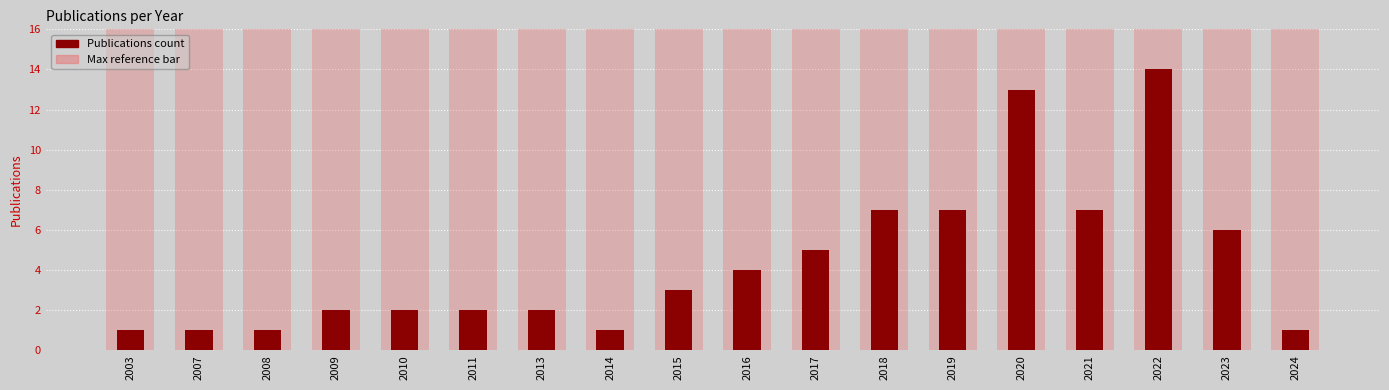

The value at 2017 is 5. True or false?

True